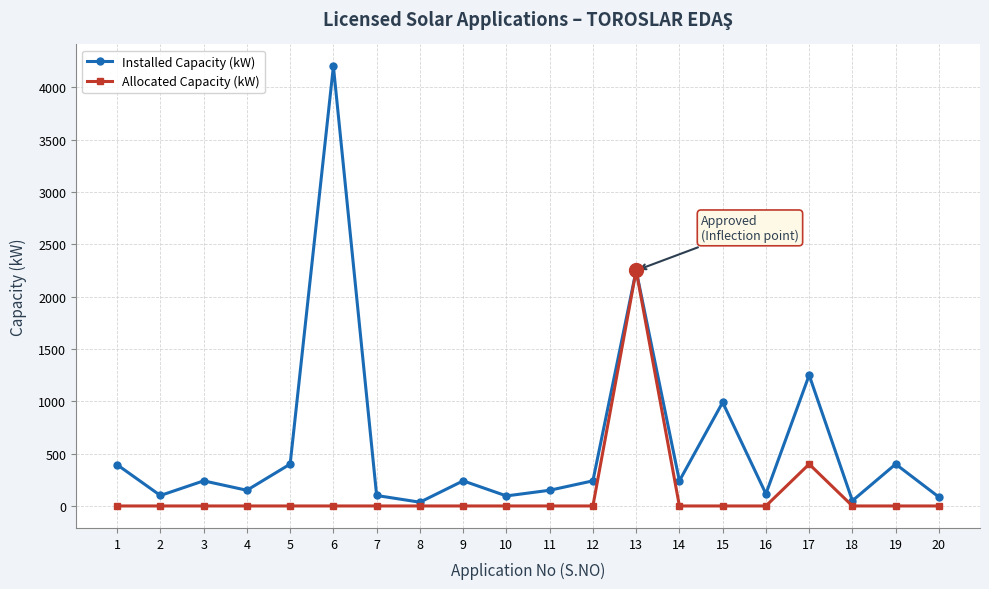

What is the maximum value for Installed Capacity (kW)?

4200.0